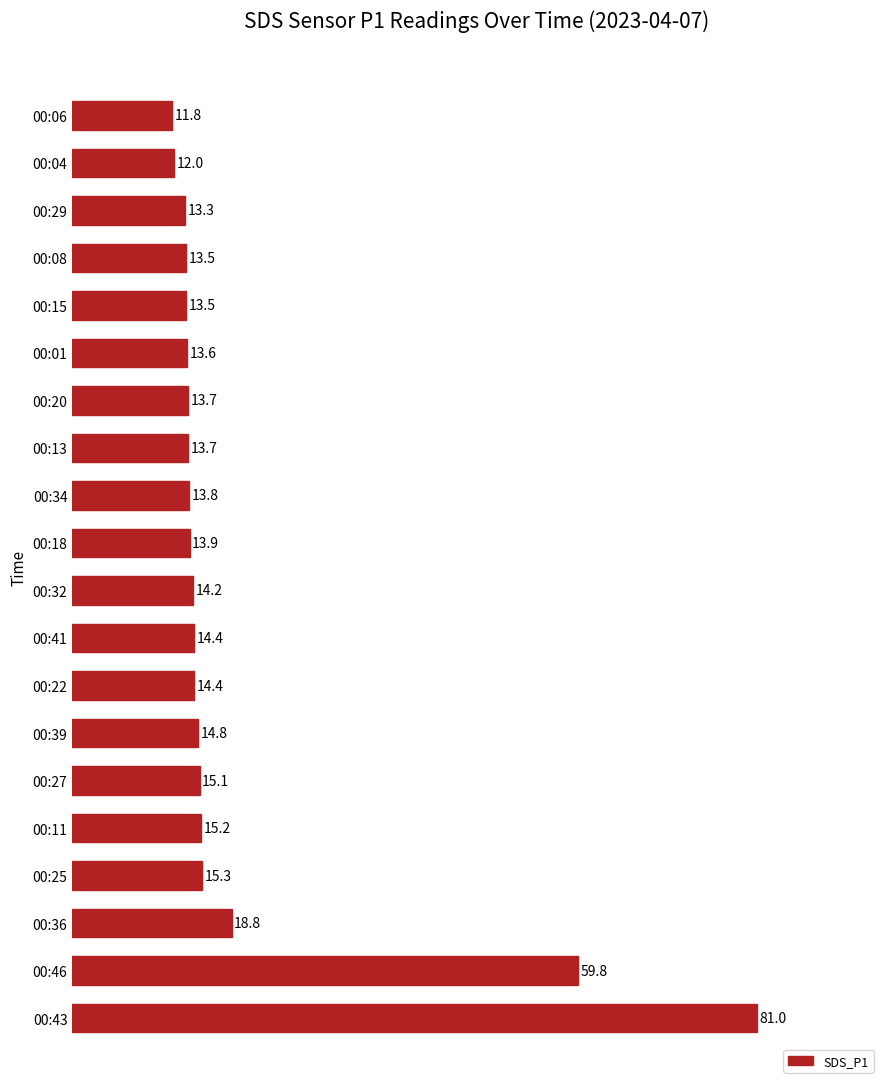

Approximately how many times larger is the value at 00:15 compared to 00:11?

0.9